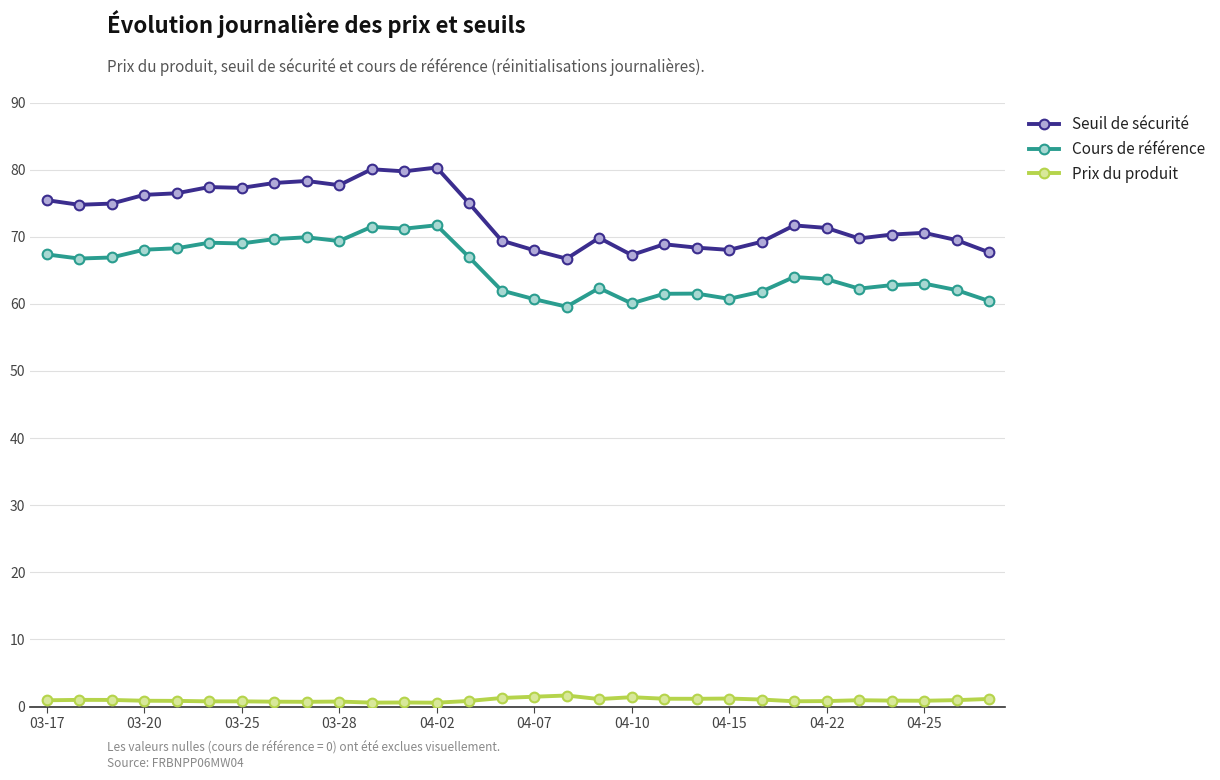

What is the average value of the Prix du produit series?

1.0